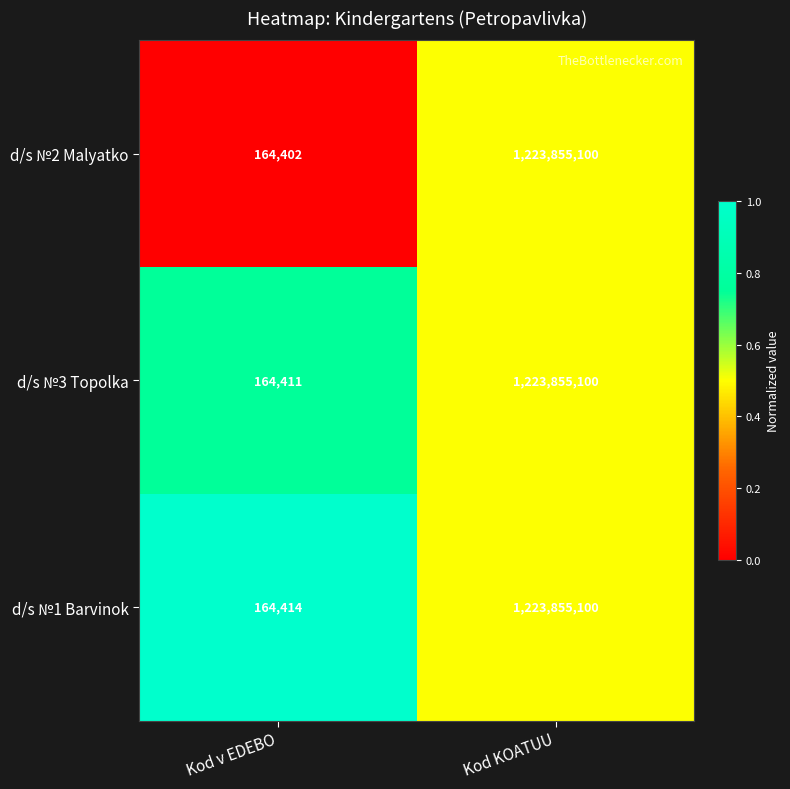

True or false: d/s №3 Topolka has a value of 1223855100 at Kod KOATUU.

True